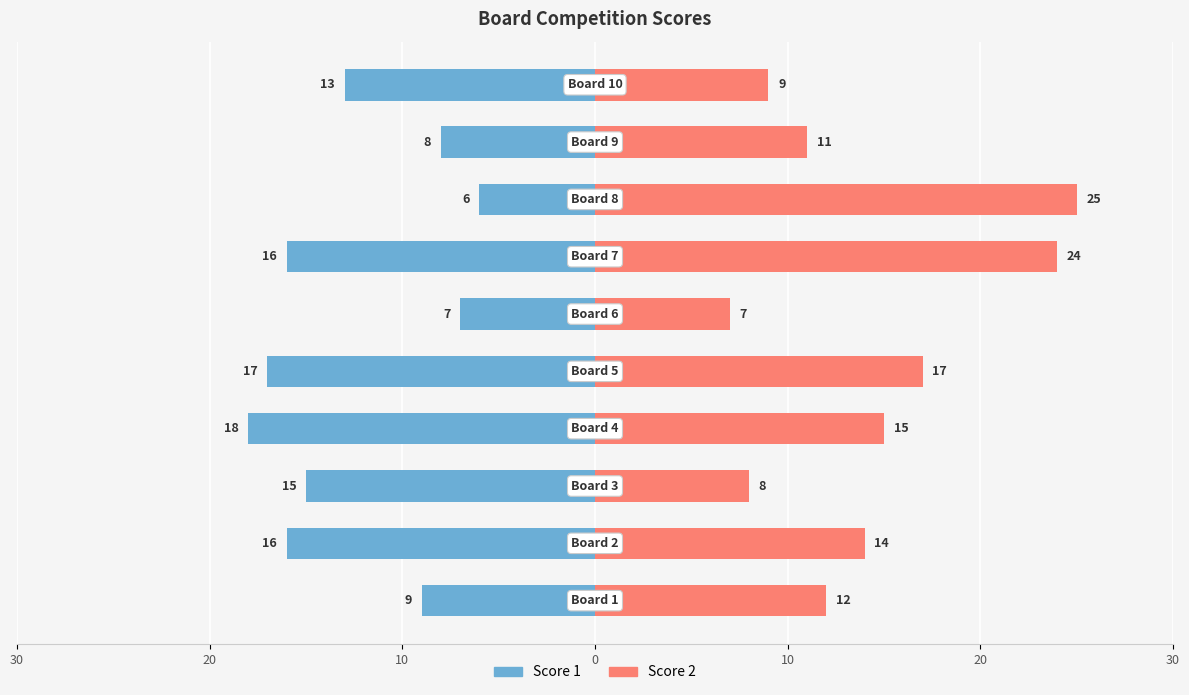

Between 20 and 9, which series saw the biggest shift?

Score 2